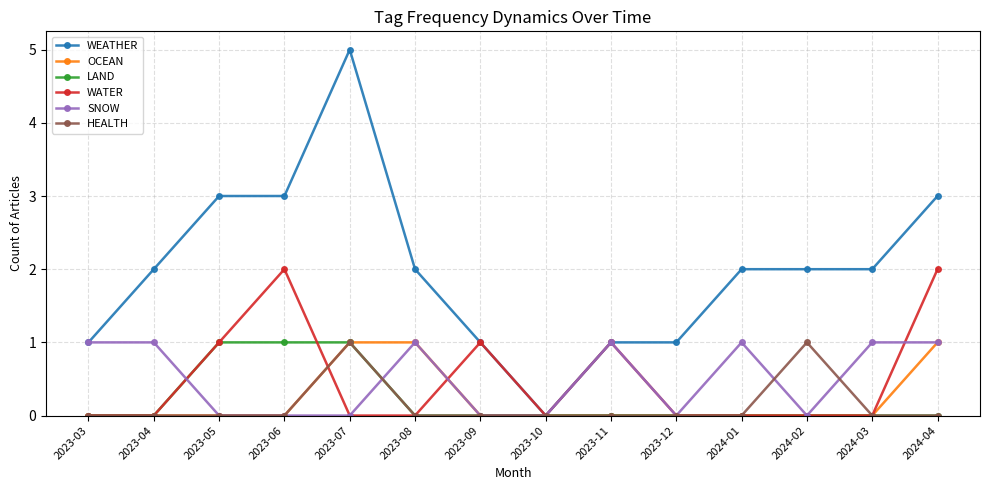

Is the value of HEALTH at 2023-09 greater than the value of WEATHER at 2024-03?

No